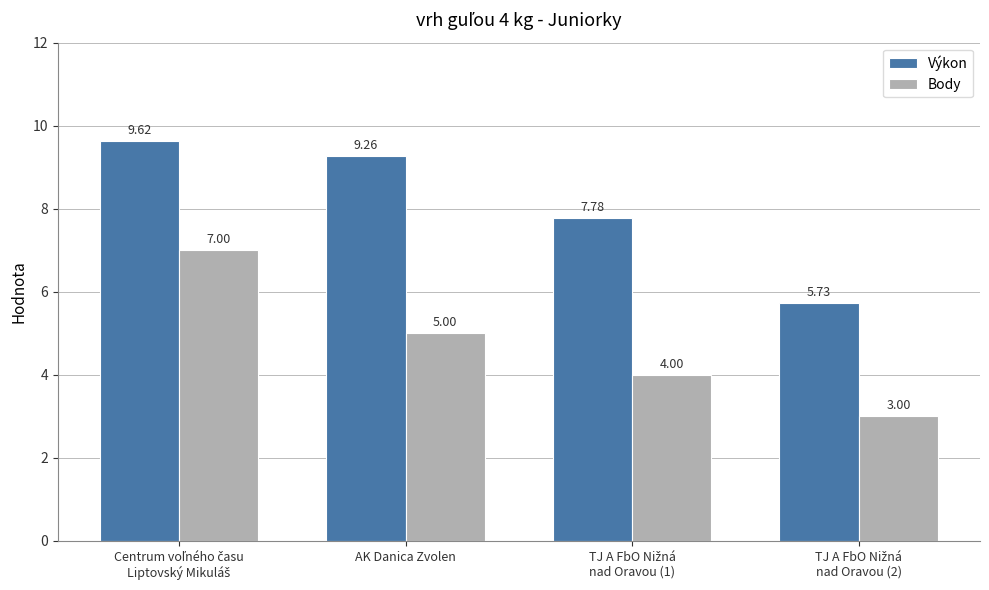

Rank the series by their average value, from lowest to highest.

Body, Výkon